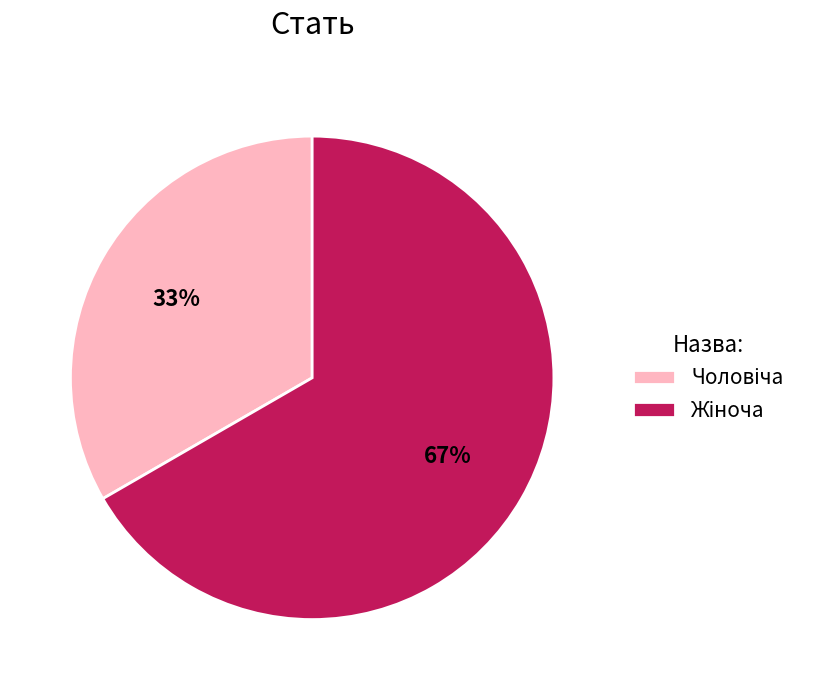

How many segments does this pie chart have?

2